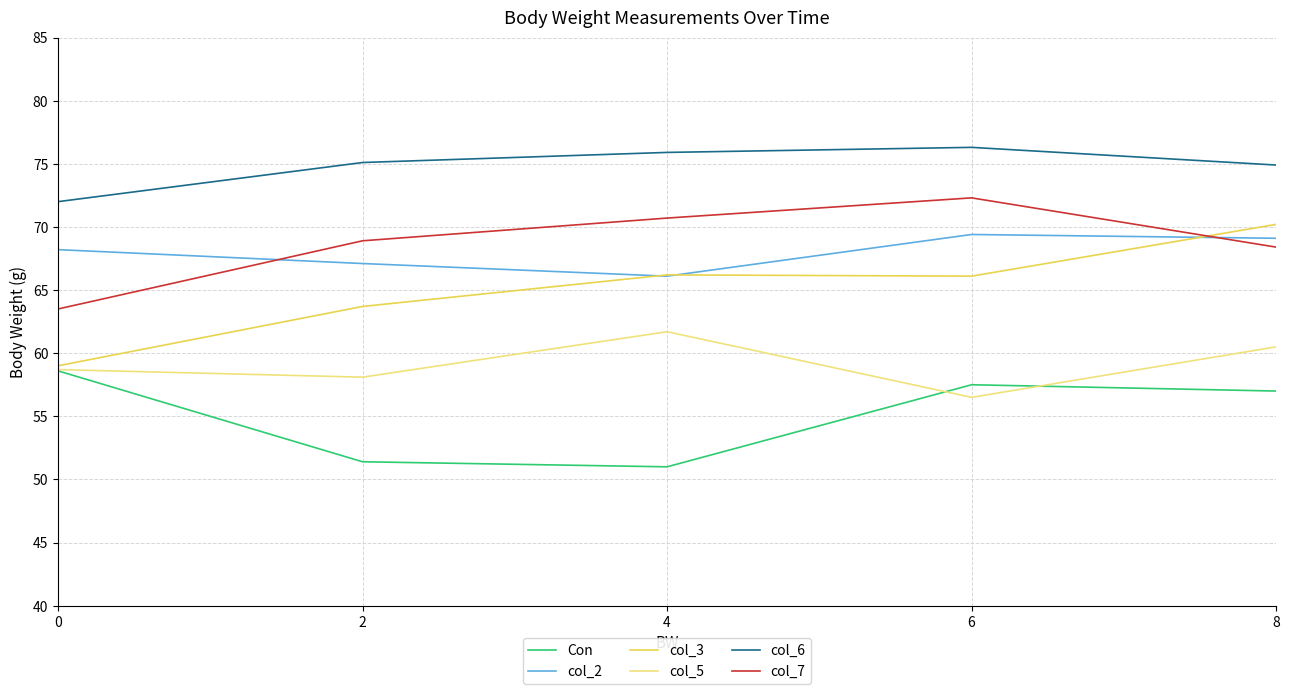

True or false: col_5 and col_6 intersect in this chart.

False